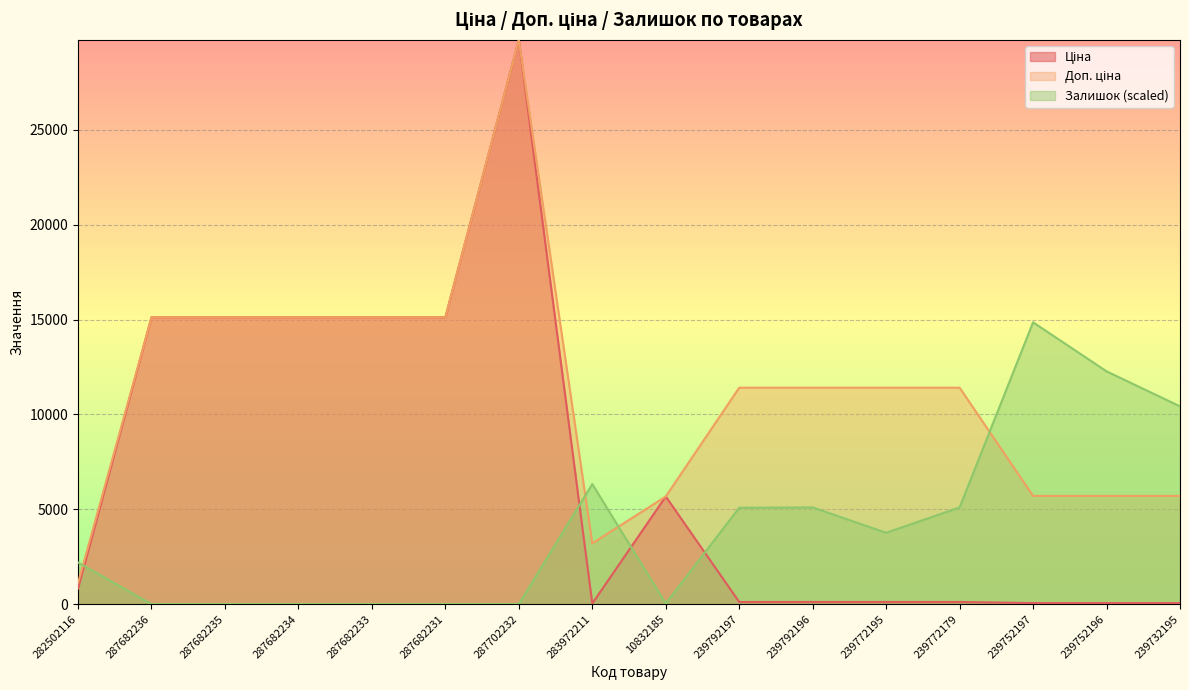

Reading left to right, list all the values displayed in this chart.

Ціна: 818.5	15120.0	15120.0	15120.0	15120.0	15120.0	29747.2	32.0	5673.8	114.1	114.1	114.1	114.1	57.0	57.0	57.0
Доп. ціна: 1109.2	15120.0	15120.0	15120.0	15120.0	15120.0	29747.2	3205.0	5673.8	11410.0	11410.0	11410.0	11410.0	5705.0	5705.0	5705.0
Залишок: 2197.6	0.0	0.0	0.0	0.0	0.0	0.0	6329.2	35.2	5080.9	5098.5	3762.4	5098.5	14856.0	12271.6	10425.6